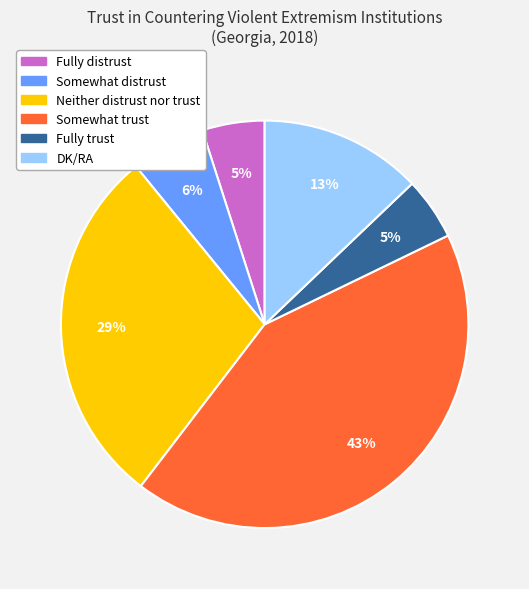

To the nearest percent, what percentage of the pie is Somewhat distrust?

6%